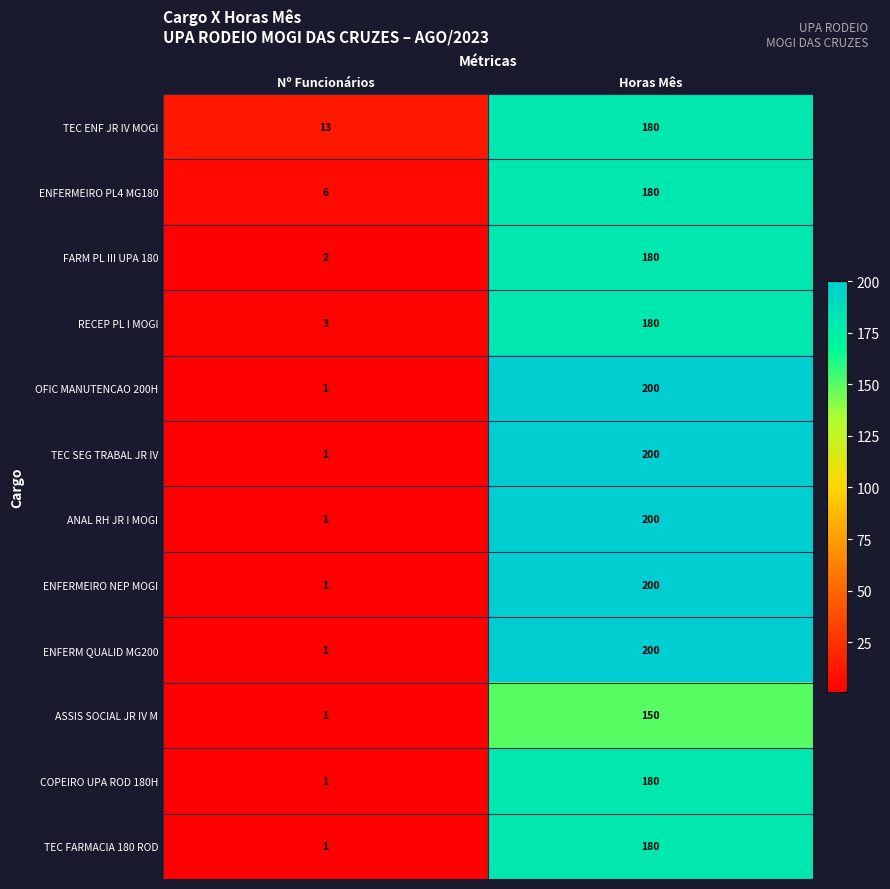

What is the maximum value shown in the chart?

200